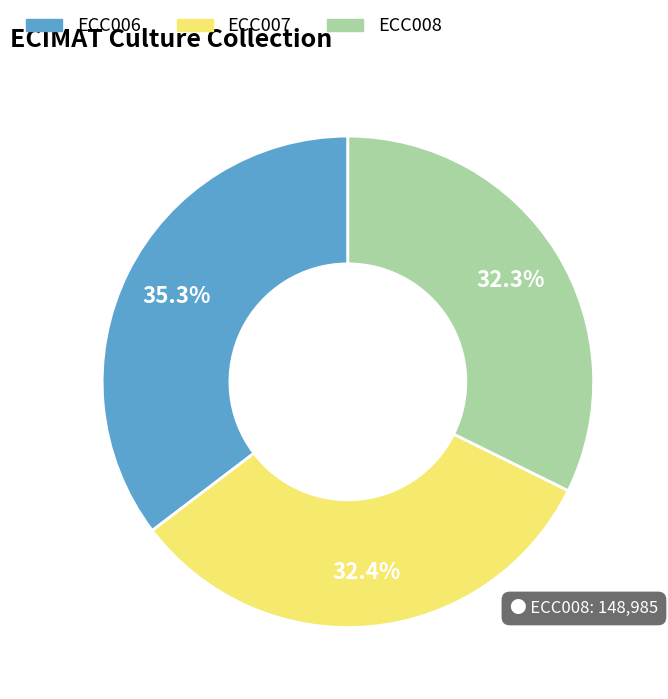

Count the number of slices in the pie.

3